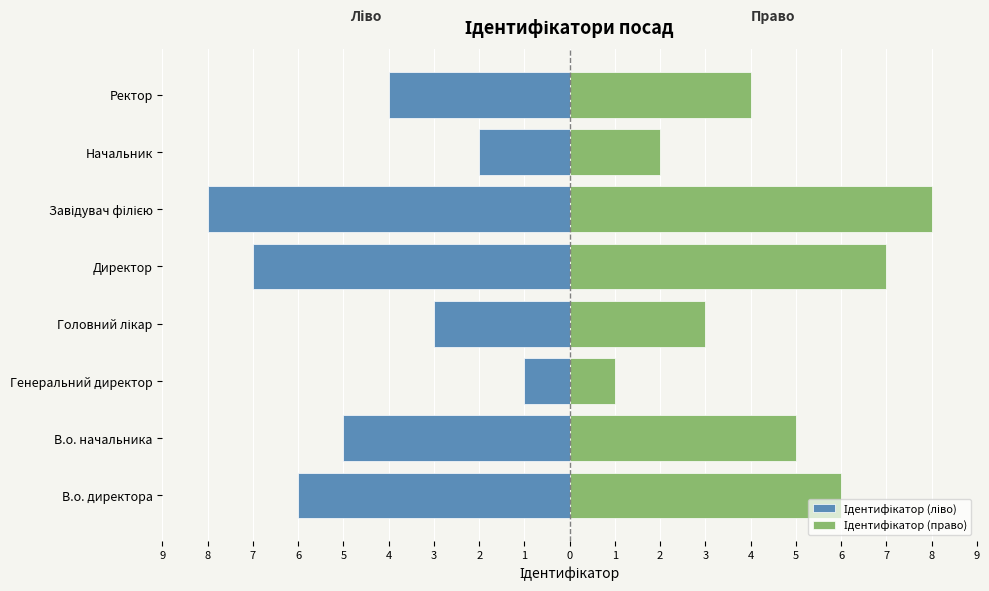

Between Завідувач філією and Начальник, which is larger?

Начальник